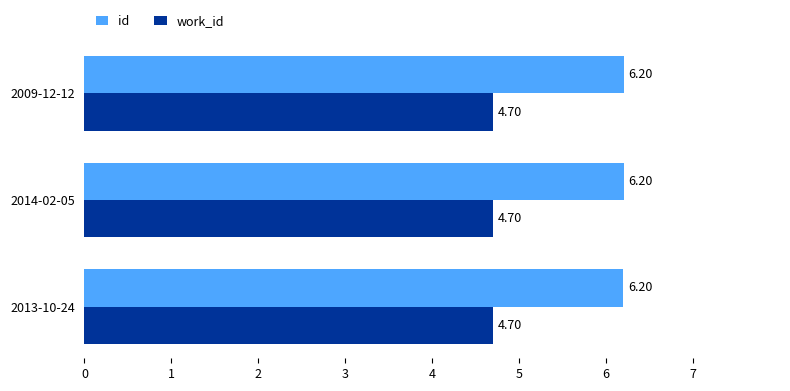

Rank the series by their average value, from lowest to highest.

work_id, id